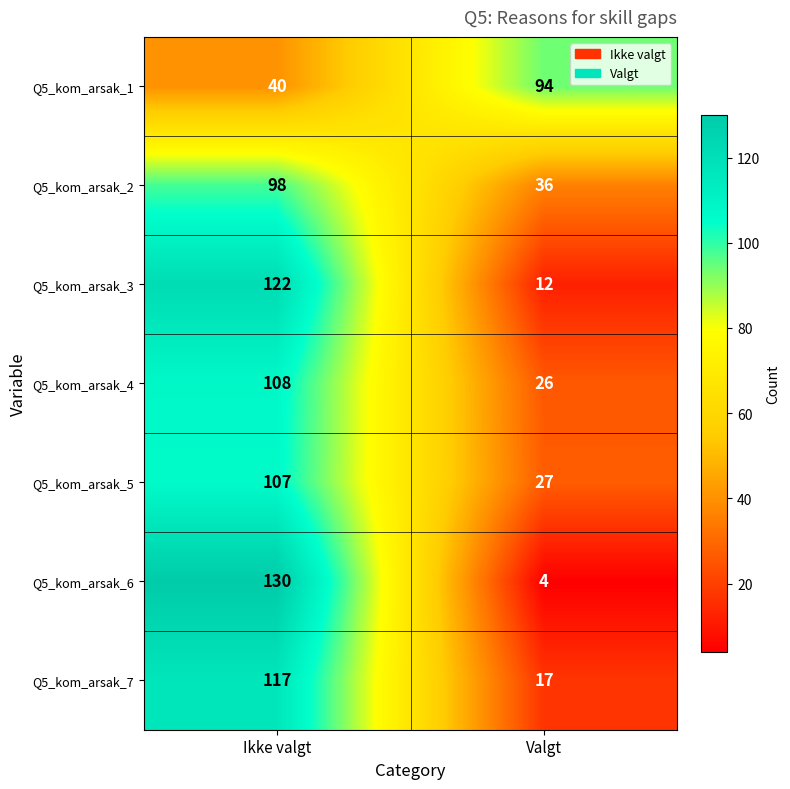

Reading left to right, extract all data points from this chart.

Q5_kom_arsak_1: Ikke valgt=40	Valgt=94
Q5_kom_arsak_2: Ikke valgt=98	Valgt=36
Q5_kom_arsak_3: Ikke valgt=122	Valgt=12
Q5_kom_arsak_4: Ikke valgt=108	Valgt=26
Q5_kom_arsak_5: Ikke valgt=107	Valgt=27
Q5_kom_arsak_6: Ikke valgt=130	Valgt=4
Q5_kom_arsak_7: Ikke valgt=117	Valgt=17